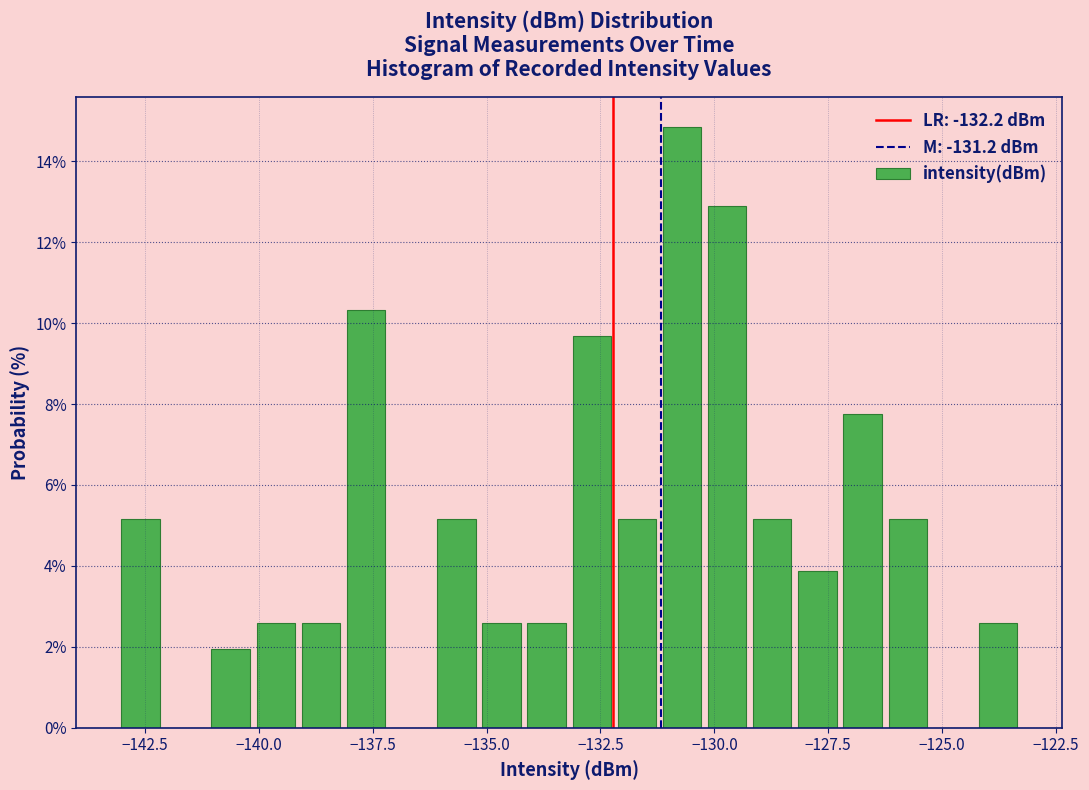

Read against the x-axis, roughly where is the centre of the tallest bar?

-130.5